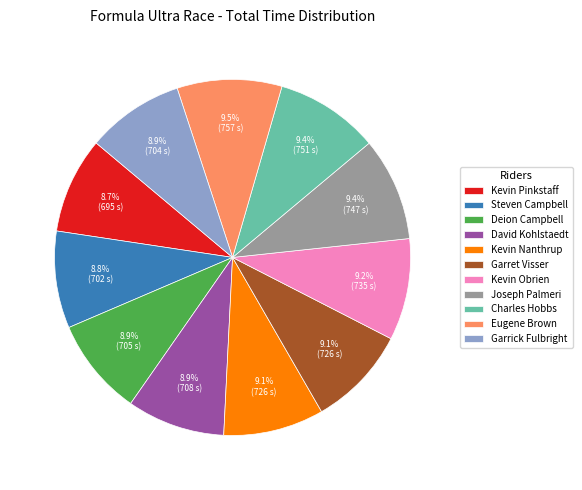

Does Kevin Pinkstaff represent more than half of the total?

No